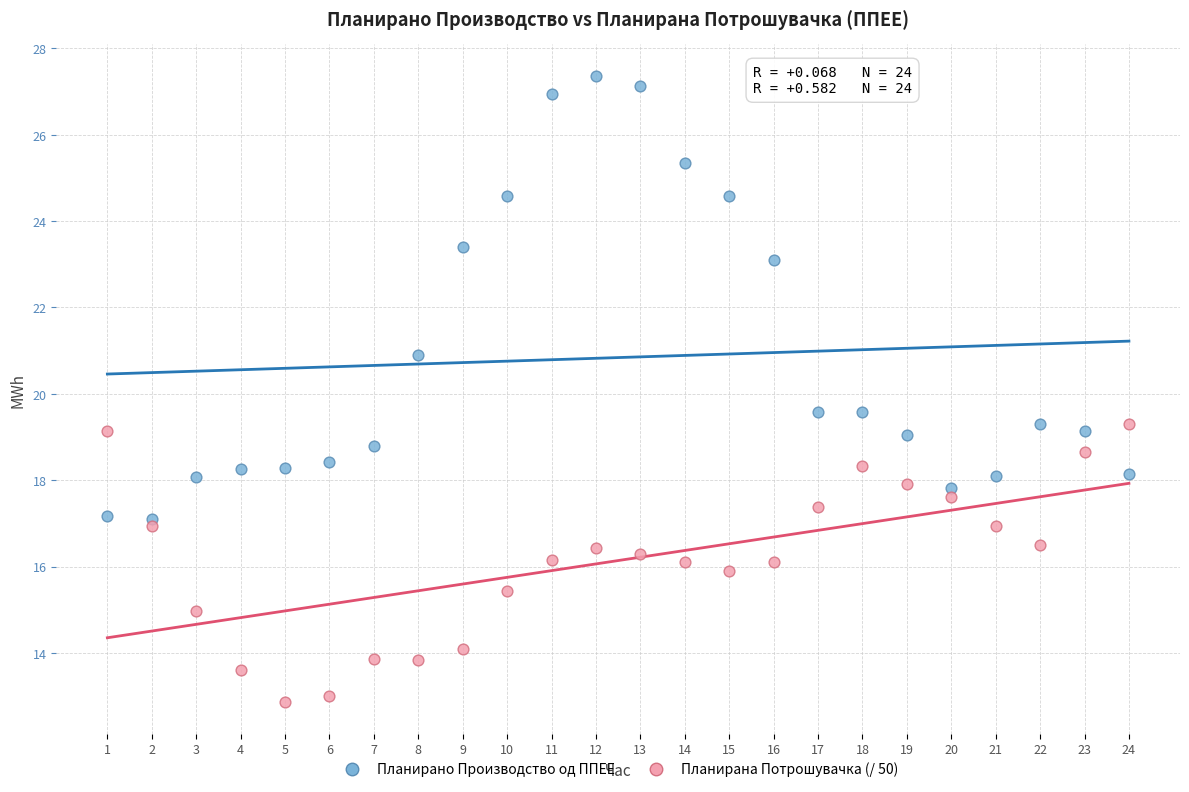

Which series has the widest spread of Y values?

Планирано Производство од ППЕЕ